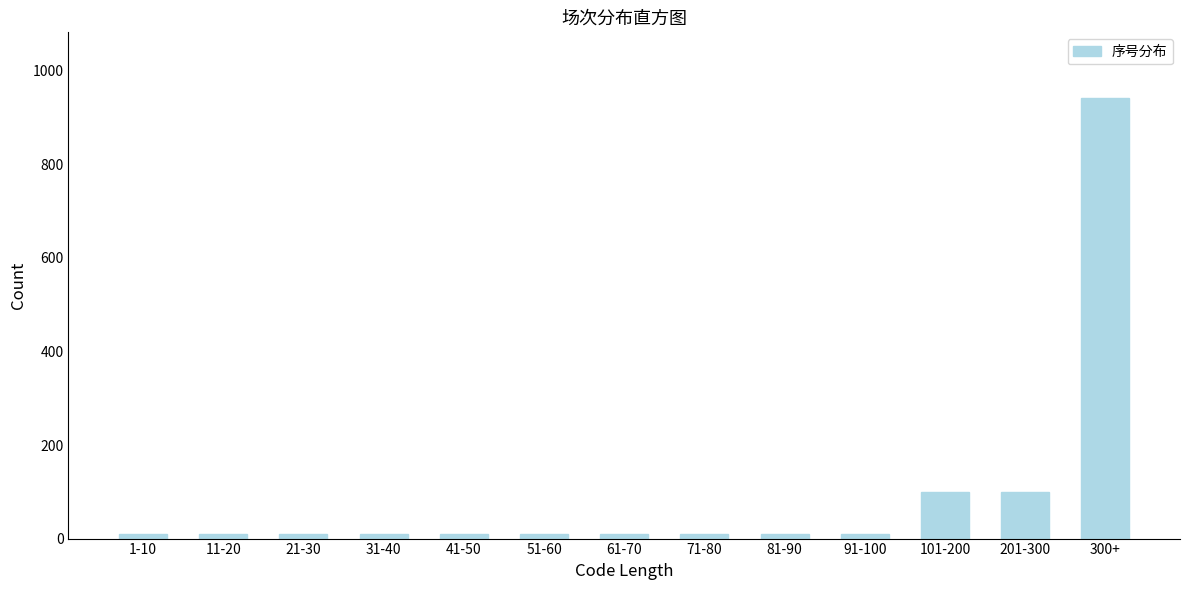

Reading right to left, what are all the values shown in this chart?

300+=941	201-300=100	101-200=100	91-100=10	81-90=10	71-80=10	61-70=10	51-60=10	41-50=10	31-40=10	21-30=10	11-20=10	1-10=10